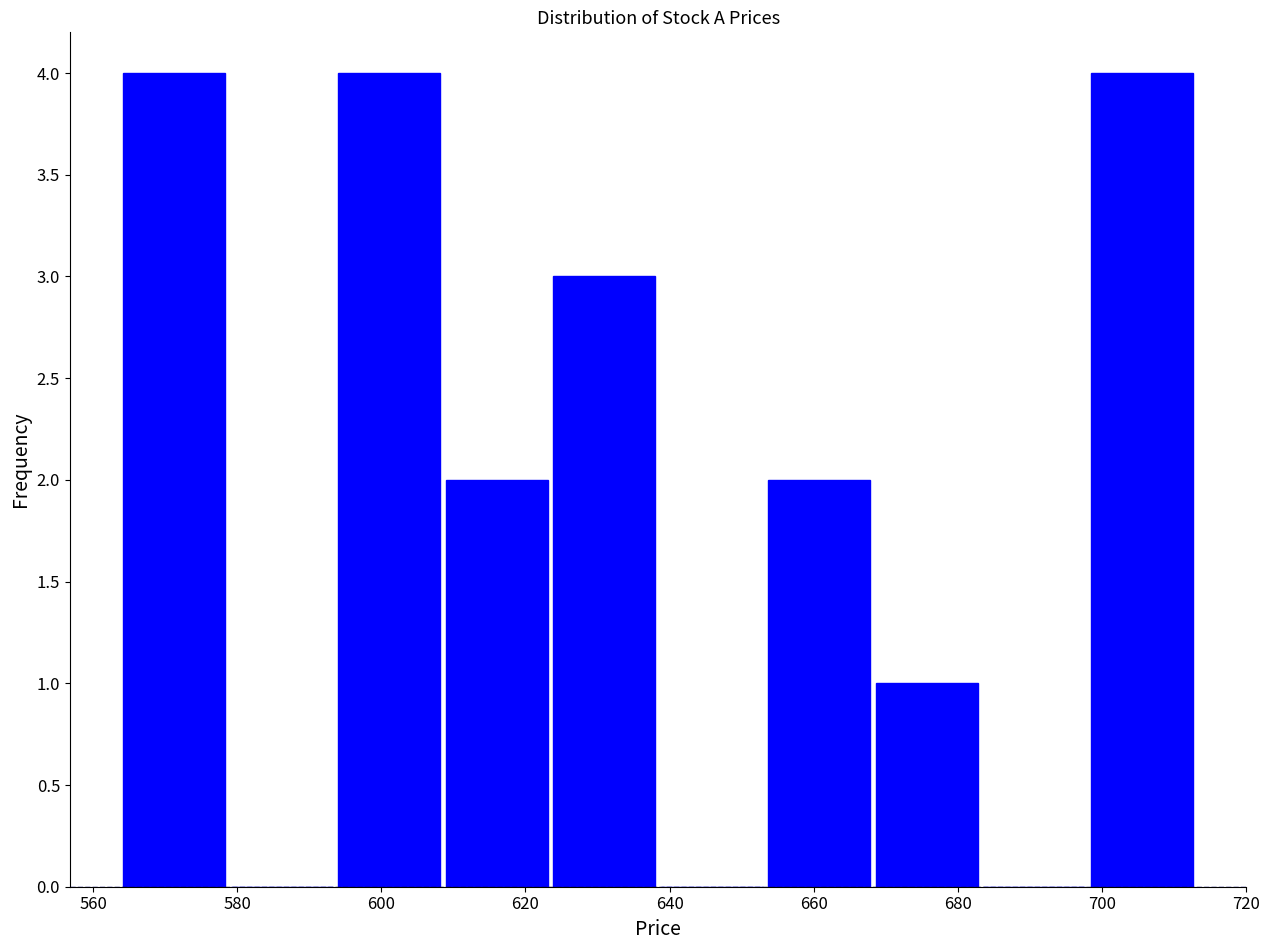

Reading left to right, list every bar in this chart as the range it spans on the x-axis followed by its height. Neither the bar edges nor the heights are printed on the chart, so give them approximately, as read against the axes.

564 to 578: 4
578 to 594: 0
594 to 608: 4
608 to 624: 2
624 to 638: 3
638 to 654: 0
654 to 668: 2
668 to 684: 1
684 to 698: 0
698 to 714: 4